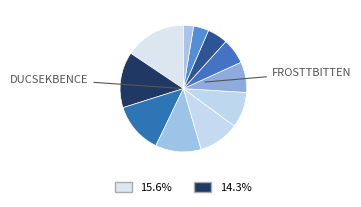

Count the number of slices in the pie.

11